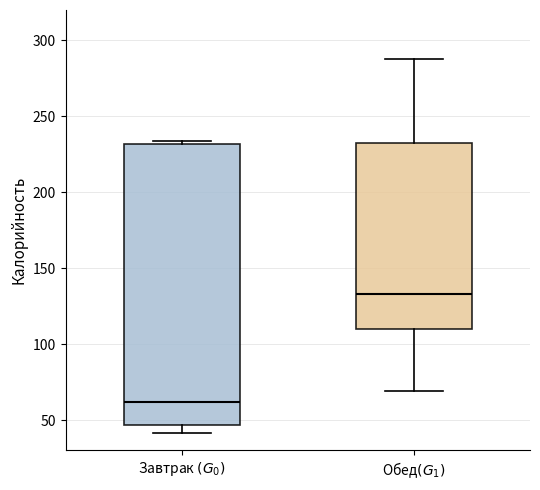

Reading left to right, transcribe this box plot: for each box, give where its median line is, the range the box spans, and where its two whiskers end, as read against the y-axis. The values are not printed on the chart, so give them approximately, as read against the axis.

Завтрак $(G_0)$: median 60, box 45 to 230, whiskers 40 to 235
Обед$(G_1)$: median 135, box 110 to 230, whiskers 70 to 290